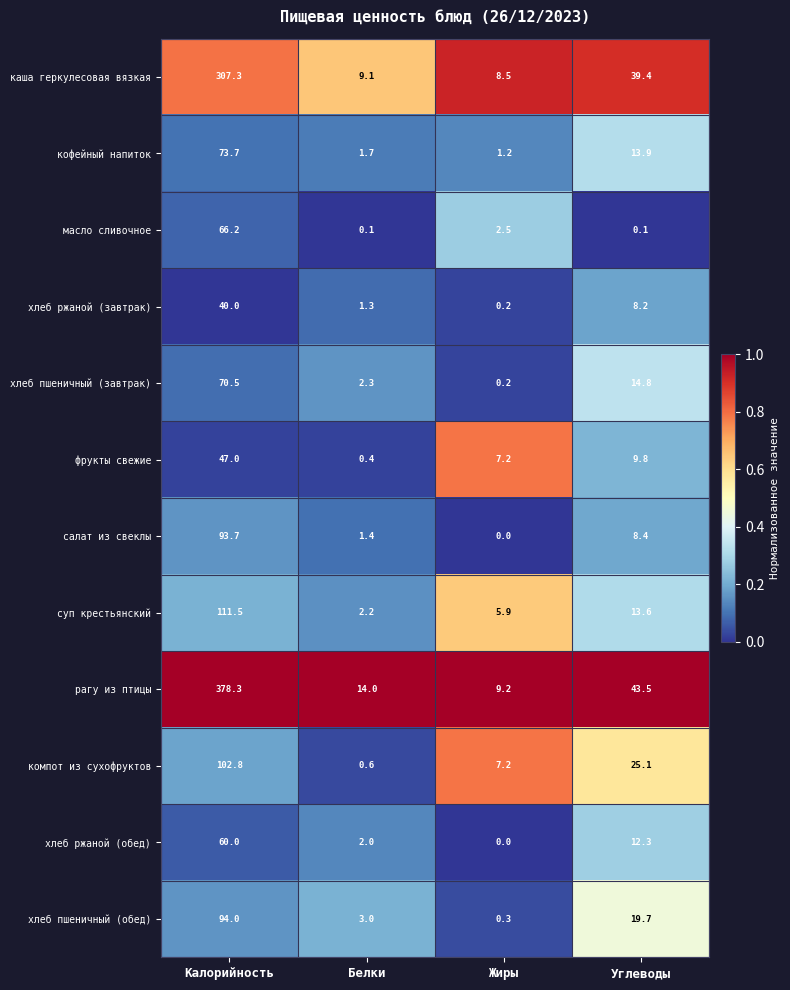

What is the spread (max minus min) of values at Калорийность?

338.3